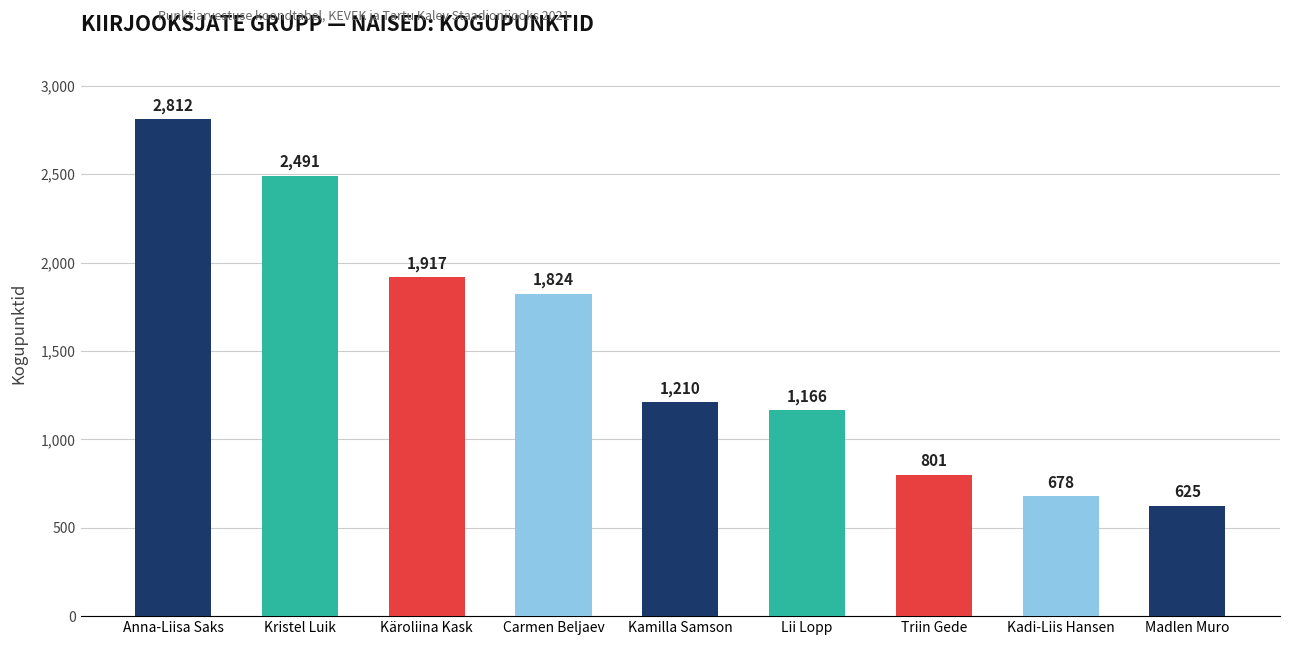

What is the change in value from Anna-Liisa Saks to Käroliina Kask?

-895